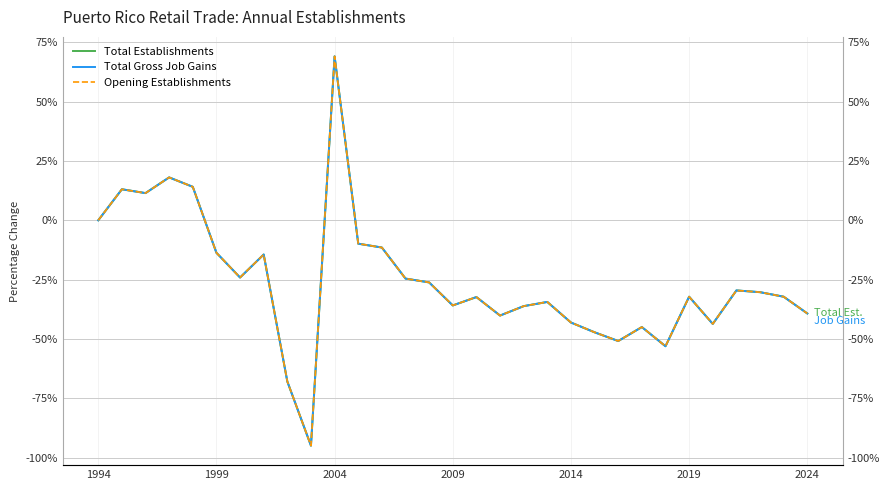

How many values in Total Establishments are above zero?

5